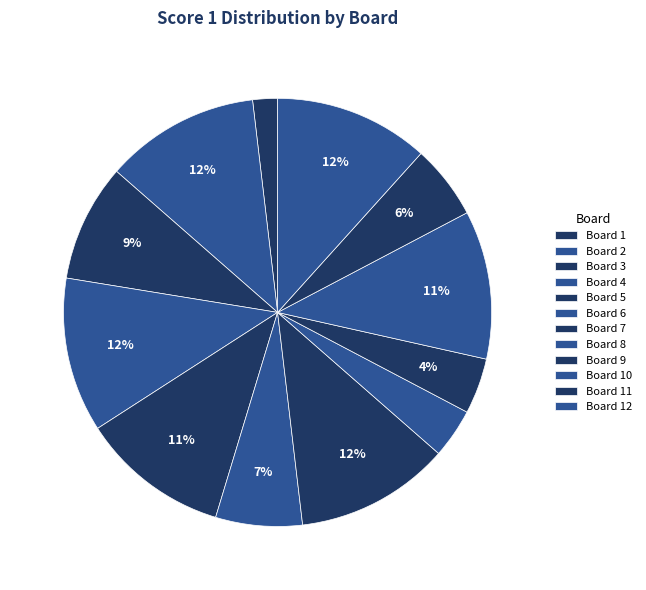

Do Board 6 and Board 5 together represent more than half of the pie?

No